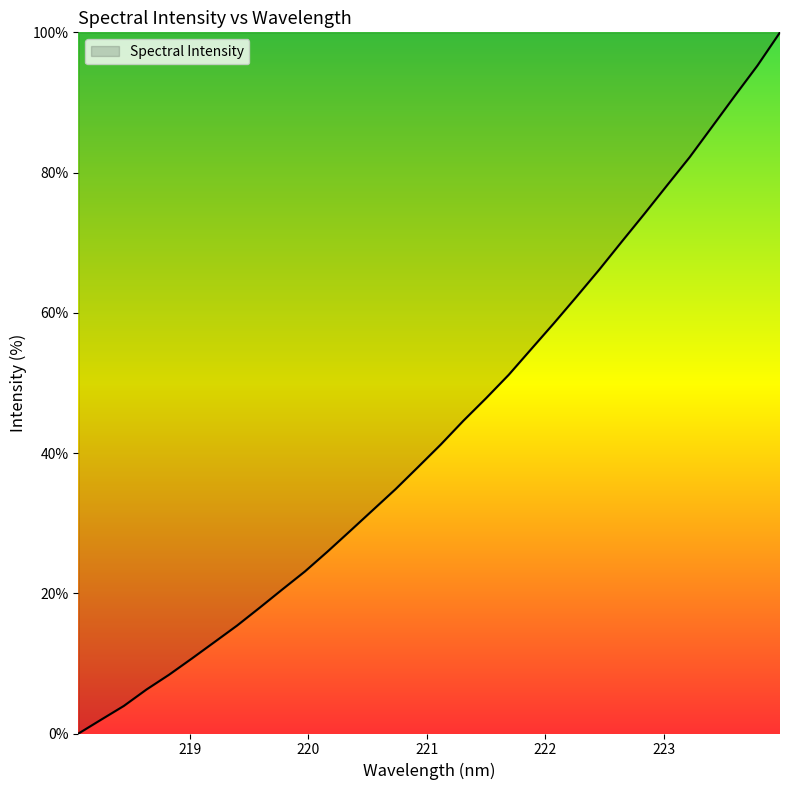

How many lines are shown in the chart?

1